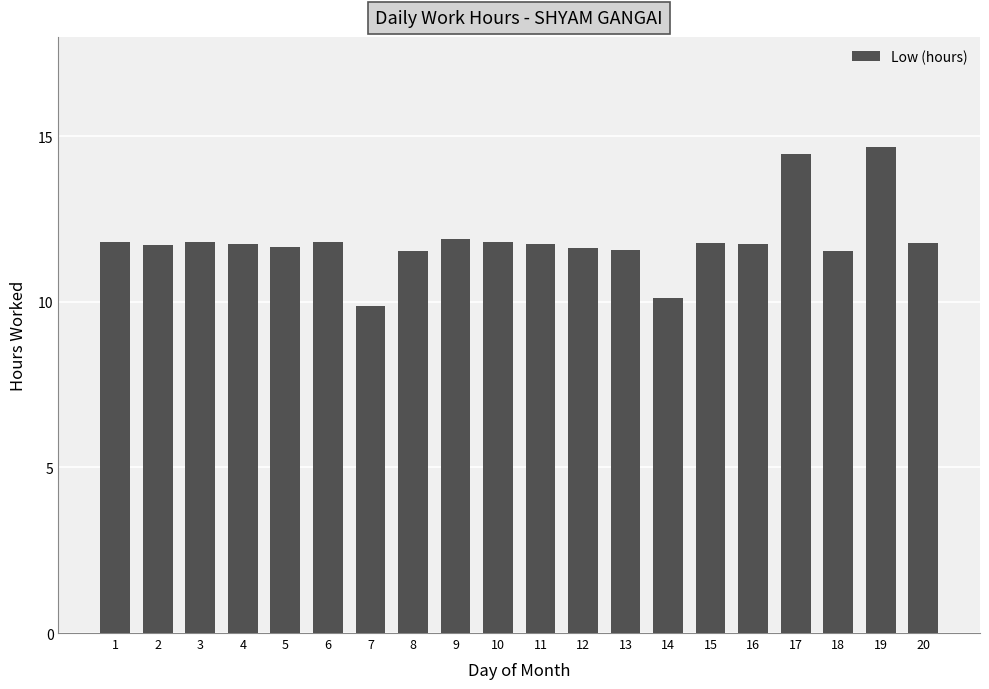

Is it true that the value at 9 is 20.2?

False